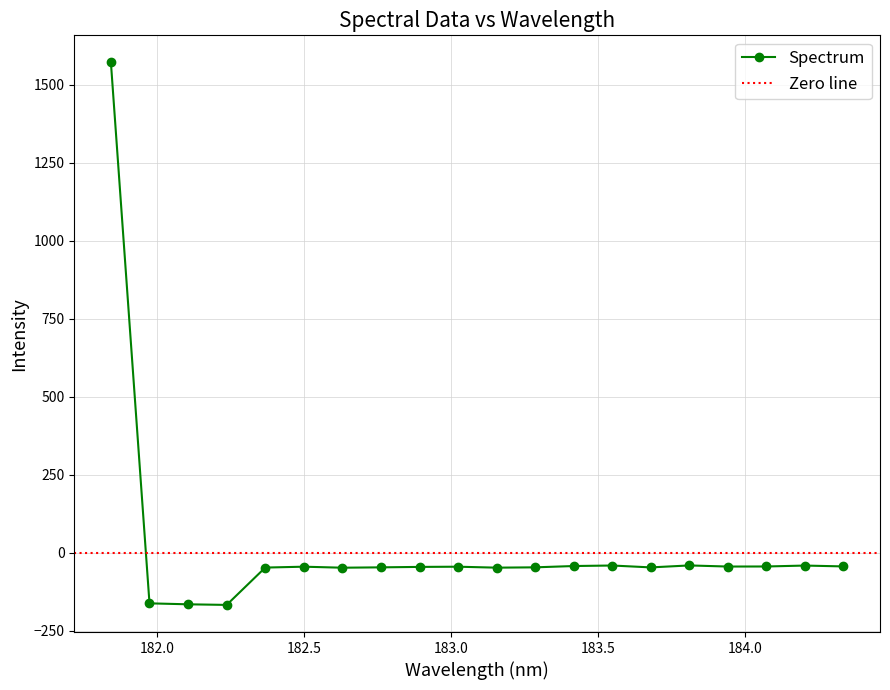

True or false: the data shows -29.5 at 182.6299929592.

False